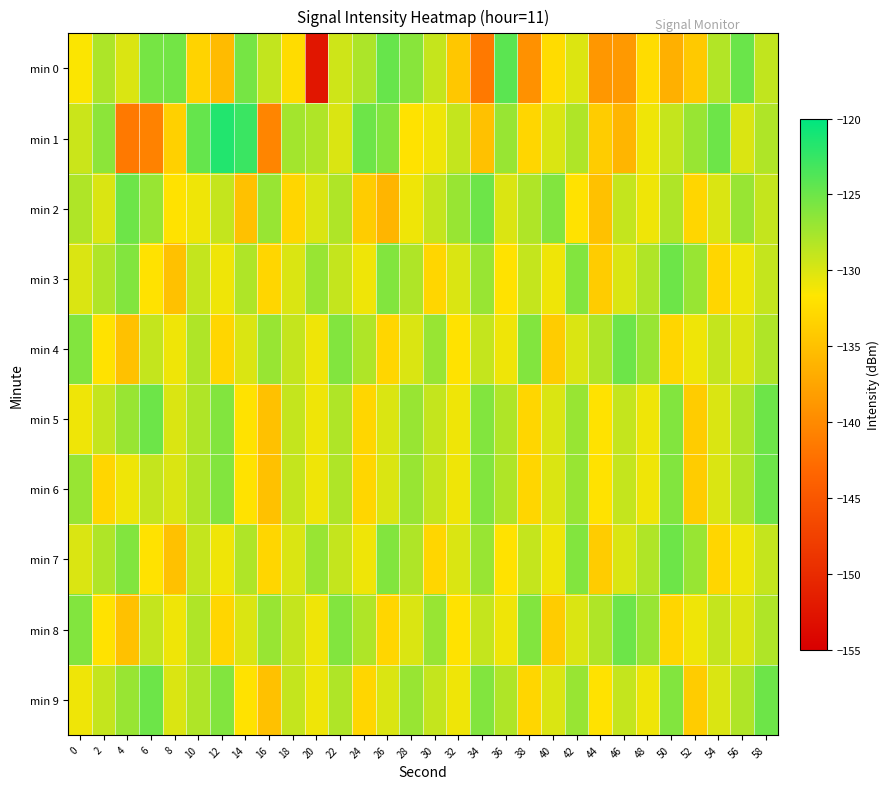

What is the total value across all series at 34?

-1291.5